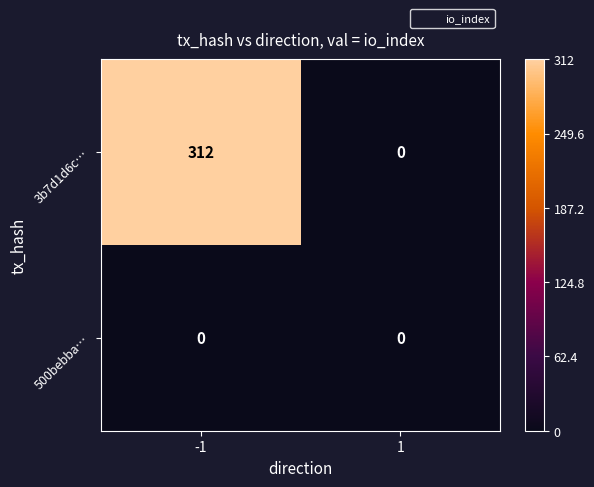

Rank the series by their maximum value, from highest to lowest.

3b7d1d6c…, 500bebba…